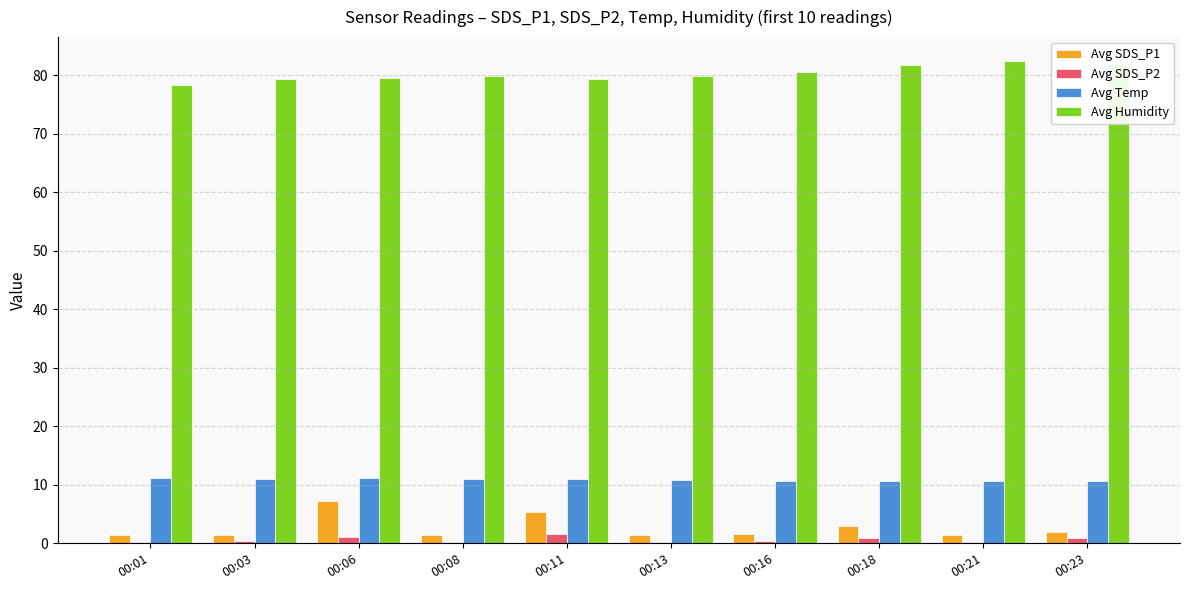

What is the sum of the Avg SDS_P1 values at 00:21 and 00:18?

4.5